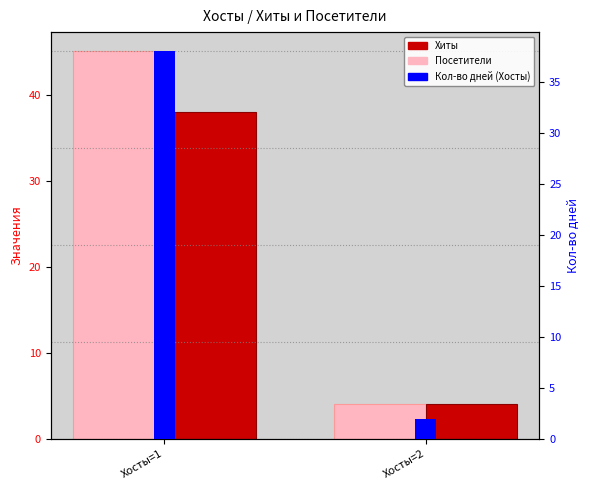

What is the difference between the highest and lowest values at Хосты=2?

2